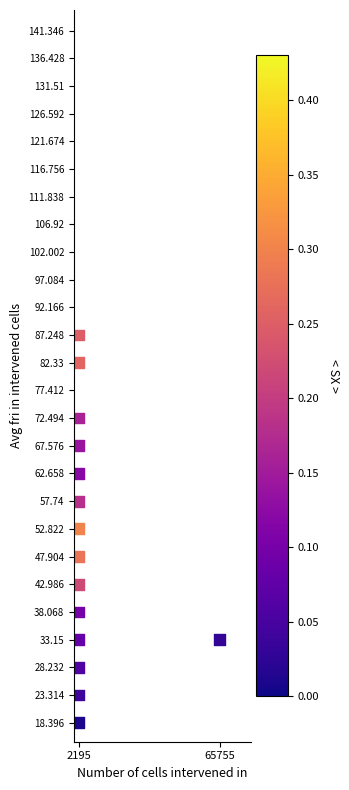

What is the range of X values (max minus min)?

63560.0